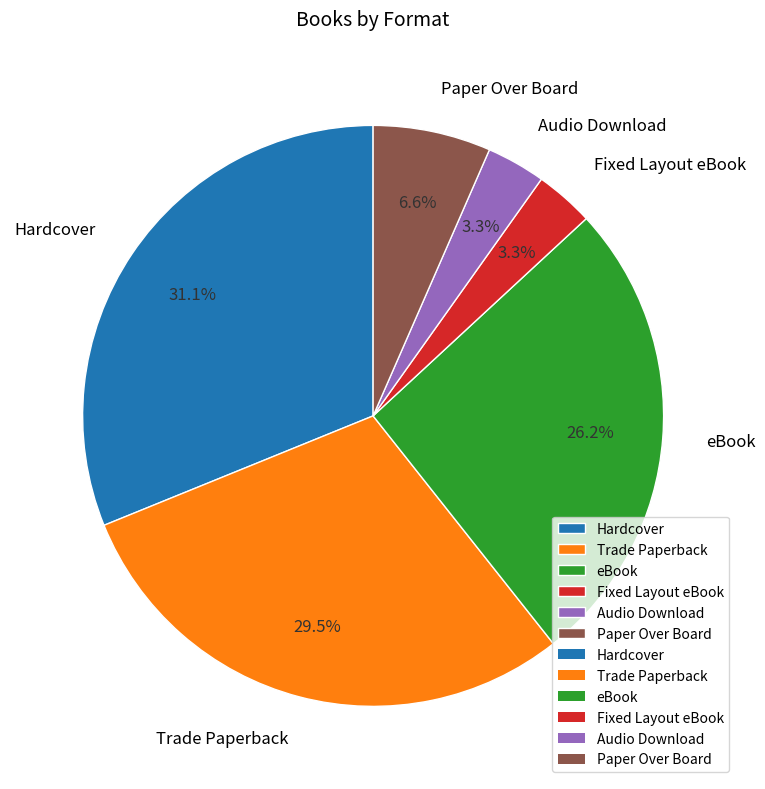

Count the number of slices in the pie.

6